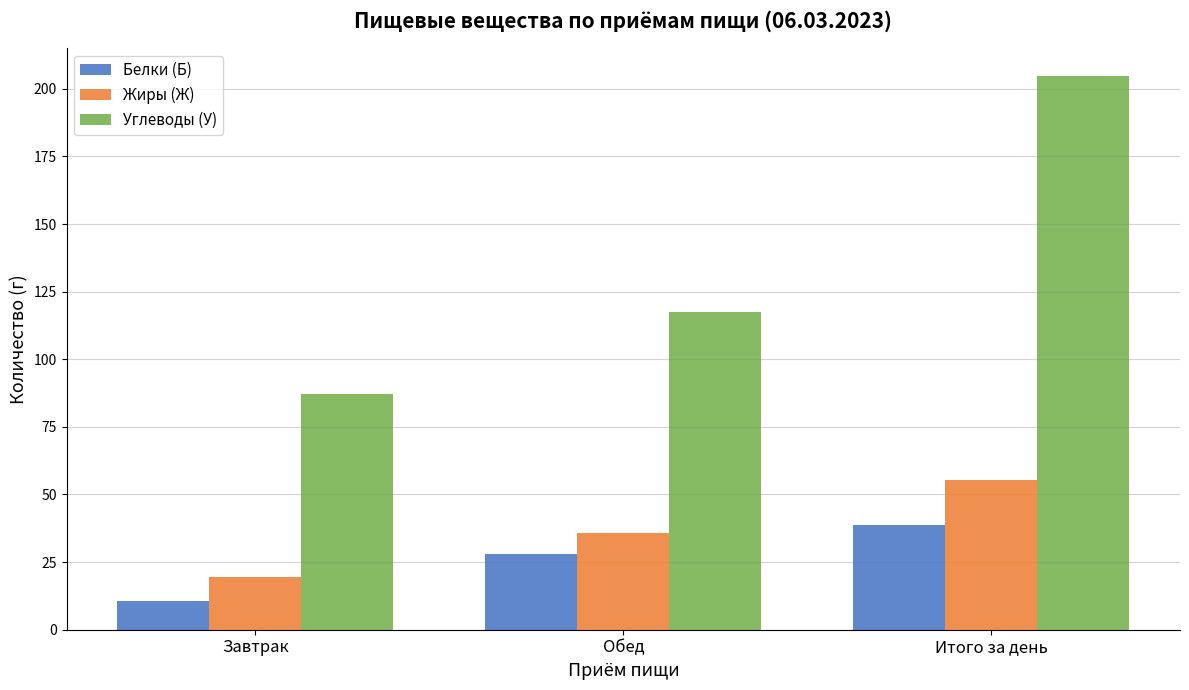

Reading left to right, transcribe all the data shown in this chart.

Белки (Б): Завтрак=10.7	Обед=28.1	Итого за день=38.8
Жиры (Ж): Завтрак=19.6	Обед=35.9	Итого за день=55.5
Углеводы (У): Завтрак=87.1	Обед=117.6	Итого за день=204.8